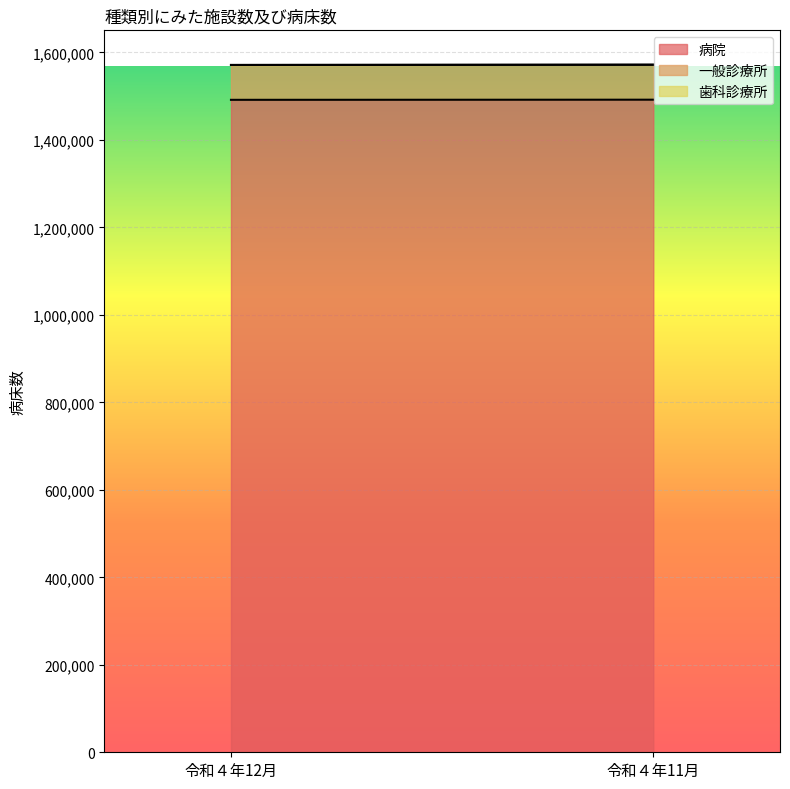

At which category is the sum across all series the highest?

令和４年11月